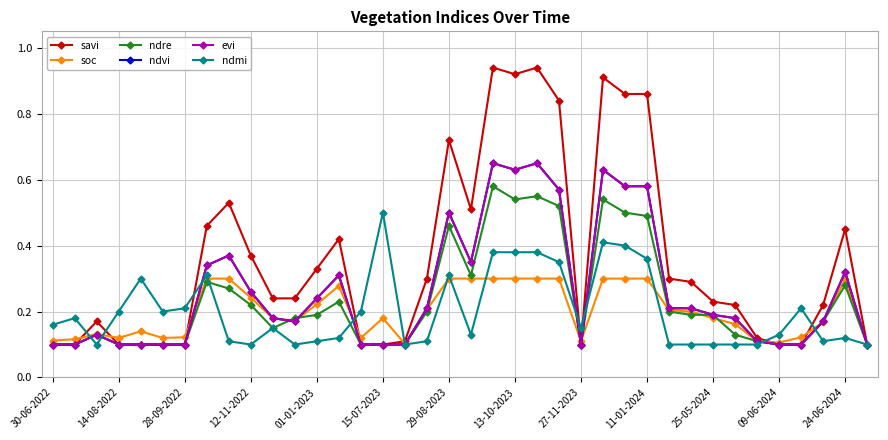

Does the chart have visible grid lines?

Yes